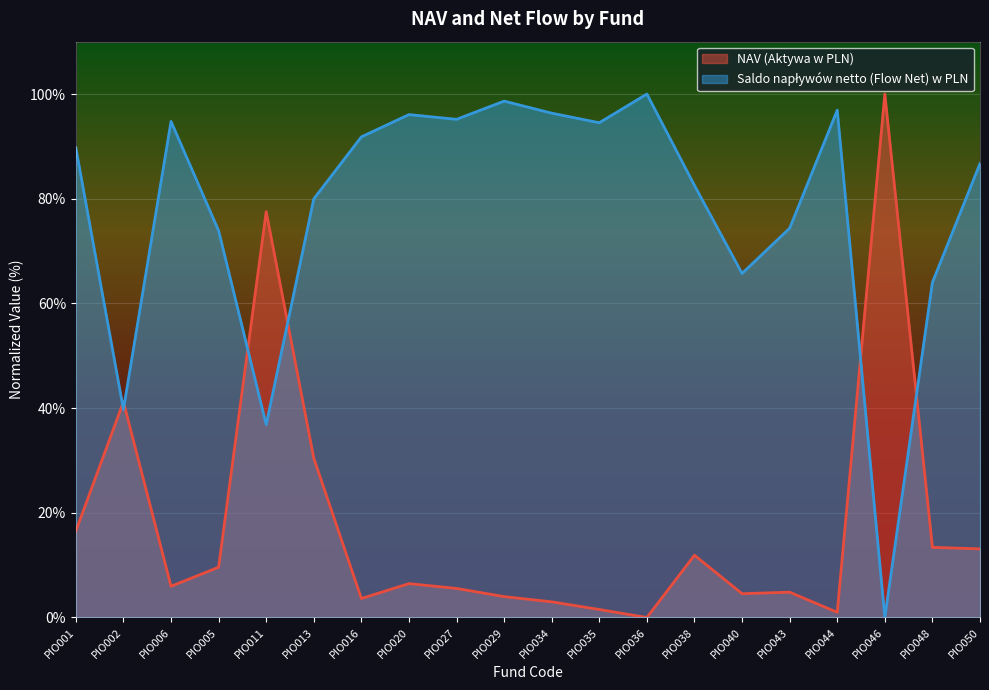

What position from the left is PIO020?

8